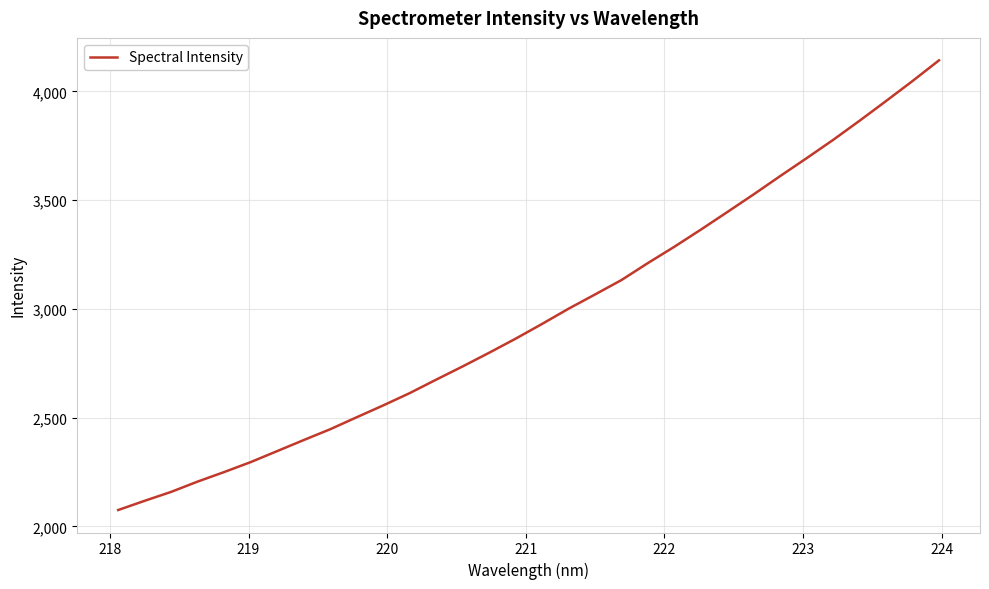

What is the smallest value displayed?

2075.1